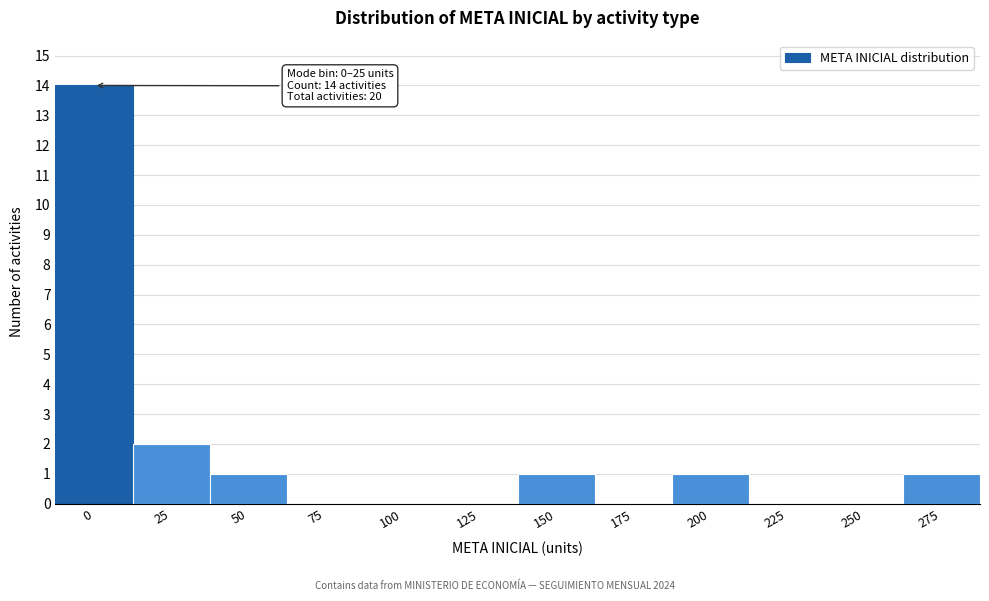

Reading right to left, transcribe all the data shown in this chart.

275=1	250=0	225=0	200=1	175=0	150=1	125=0	100=0	75=0	50=1	25=2	0=14